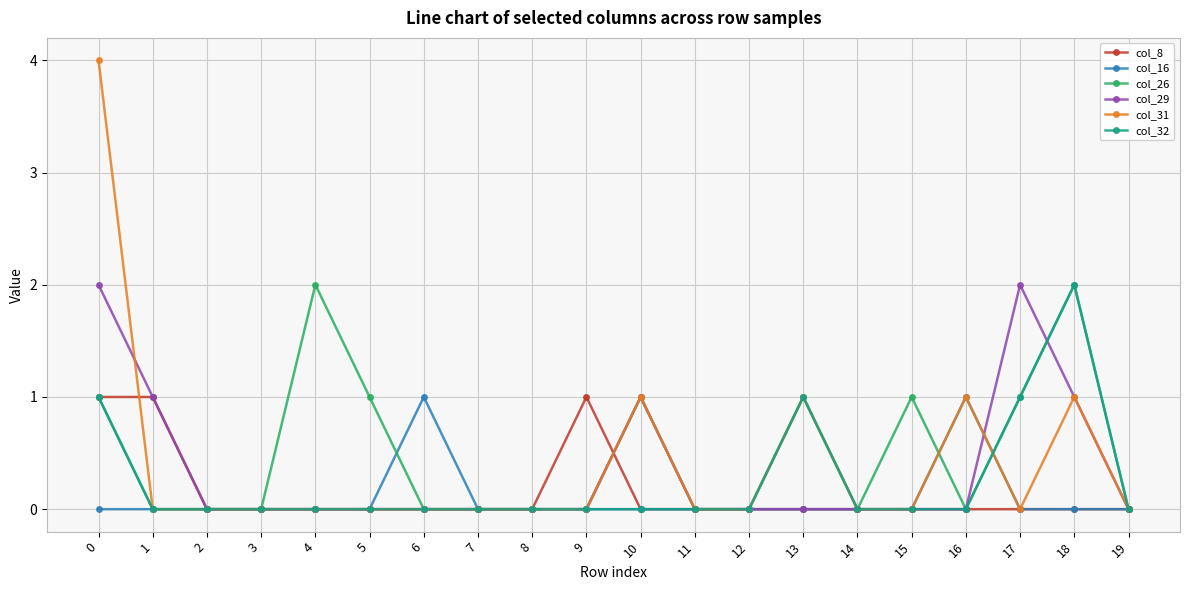

True or false: col_16 has more than 0 points higher than both neighbors.

True